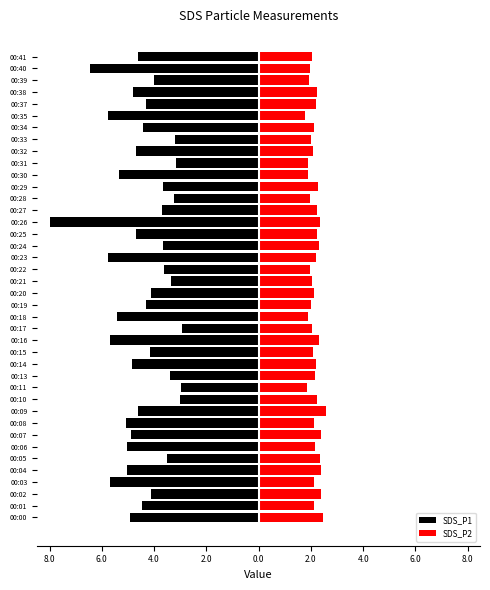

What is the difference between the highest and lowest values at 00:03?

7.8